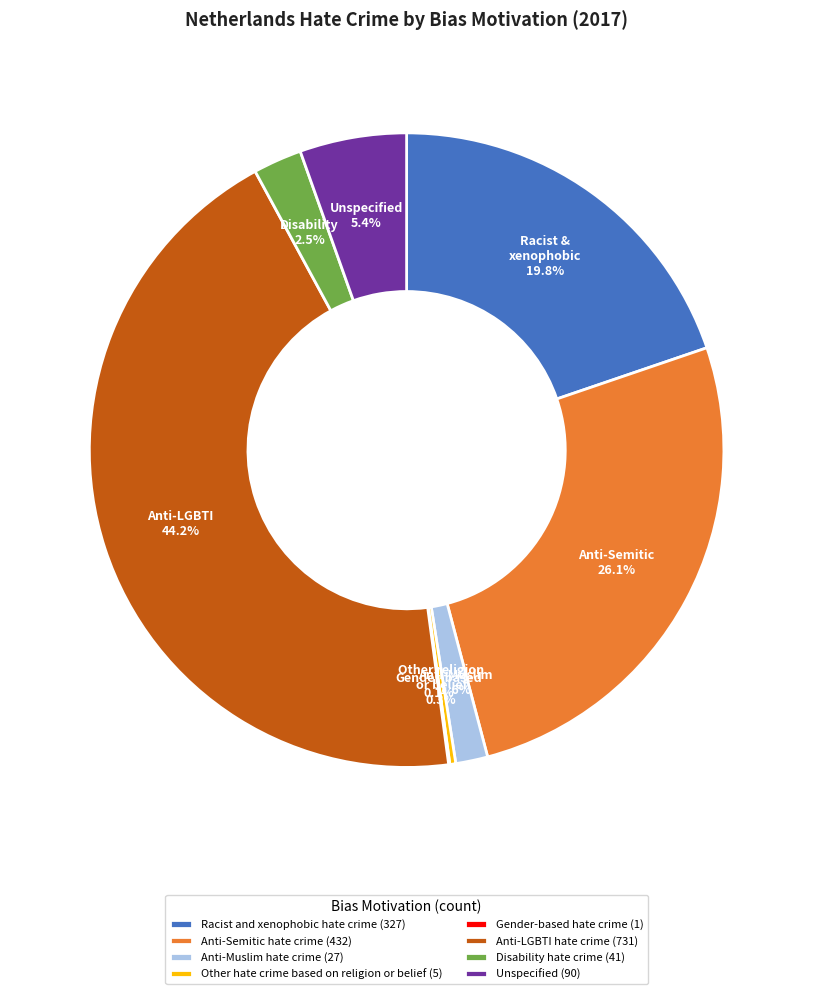

How much of the chart is everything except Anti-Semitic hate crime?

73.9%